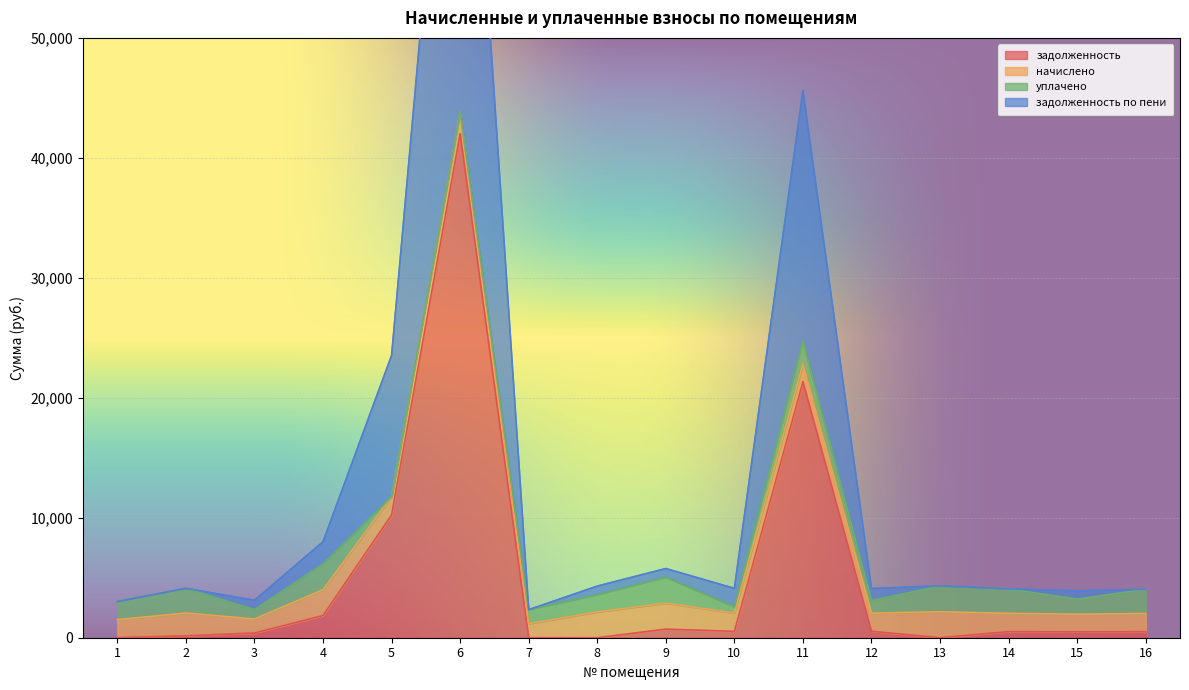

The value of задолженность at 13 is 21827.5. True or false?

False